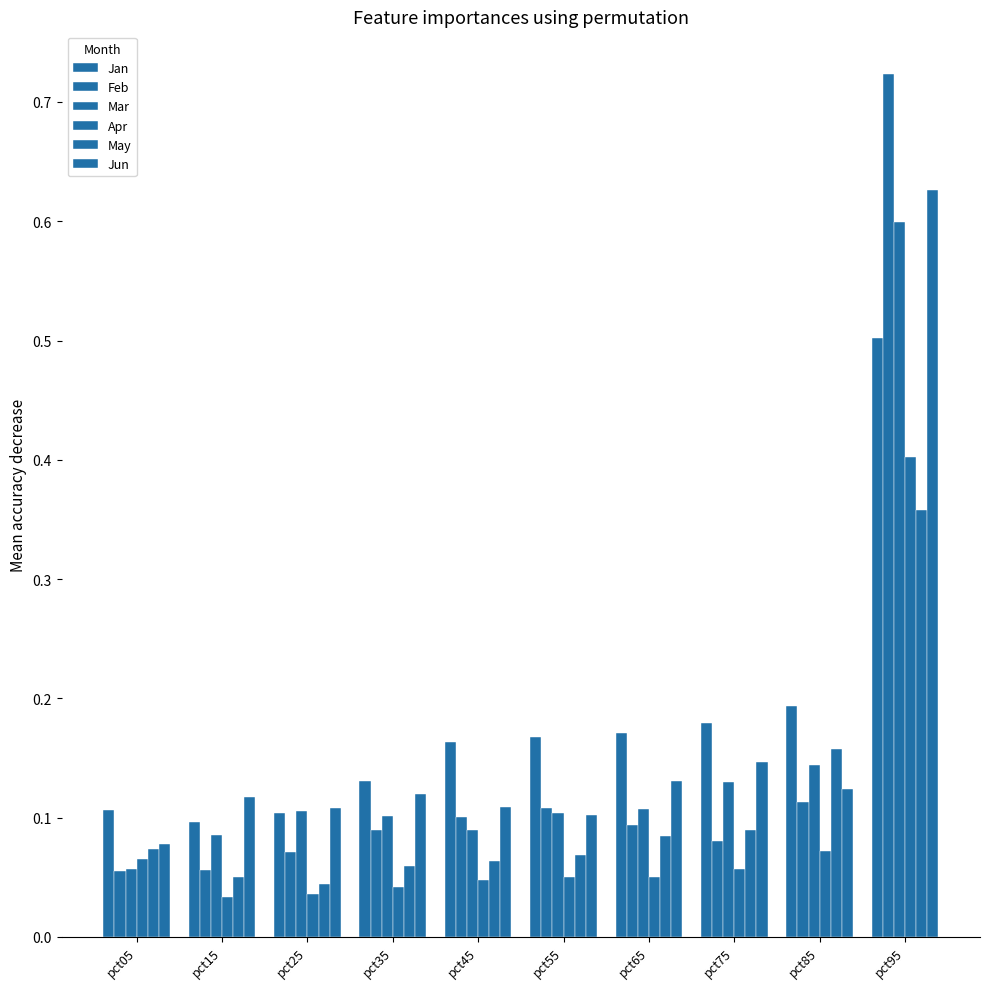

Does the chart contain any negative values?

No